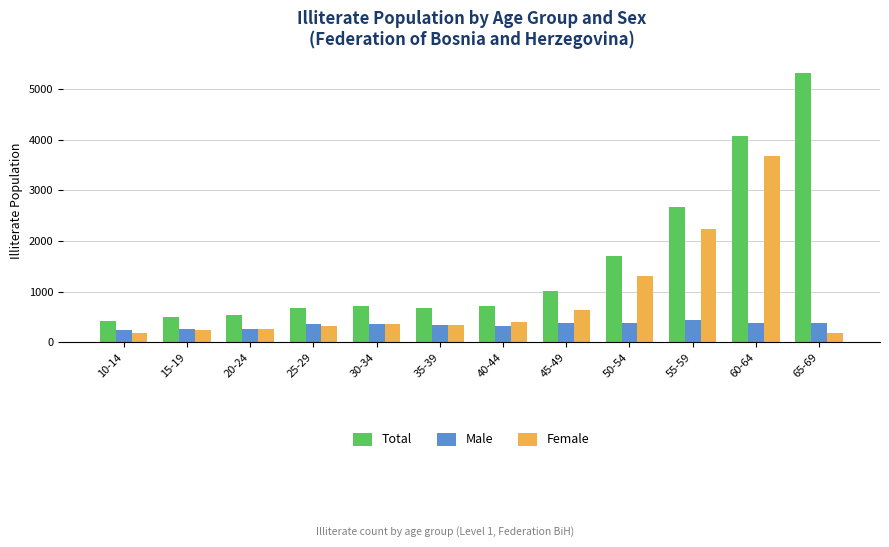

Which series has the largest total across all categories?

Total